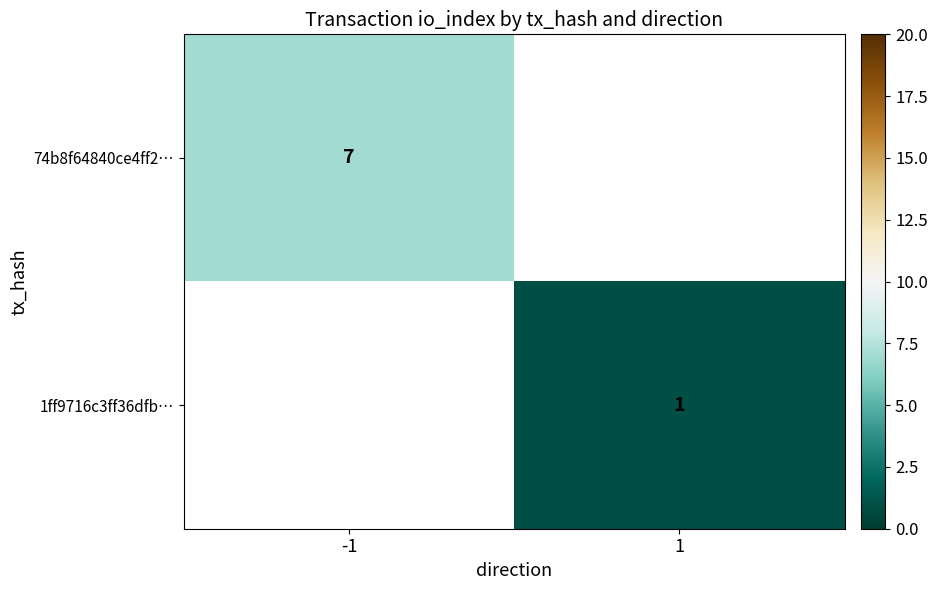

True or false: 74b8f64840ce4ff2… has a value of 7 at -1.

True